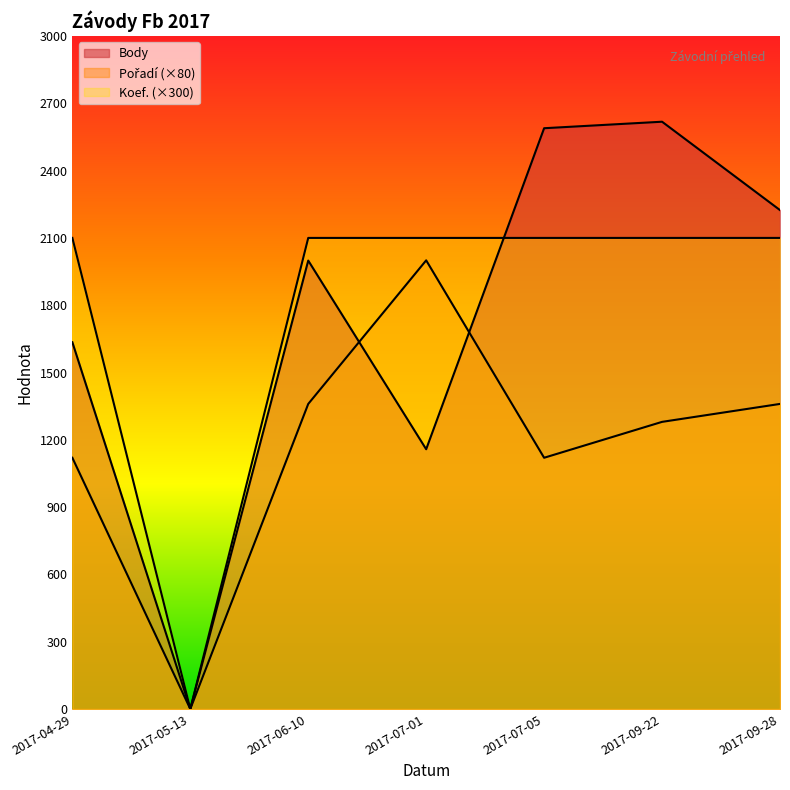

How many data points in Koef. are less than 2100?

1